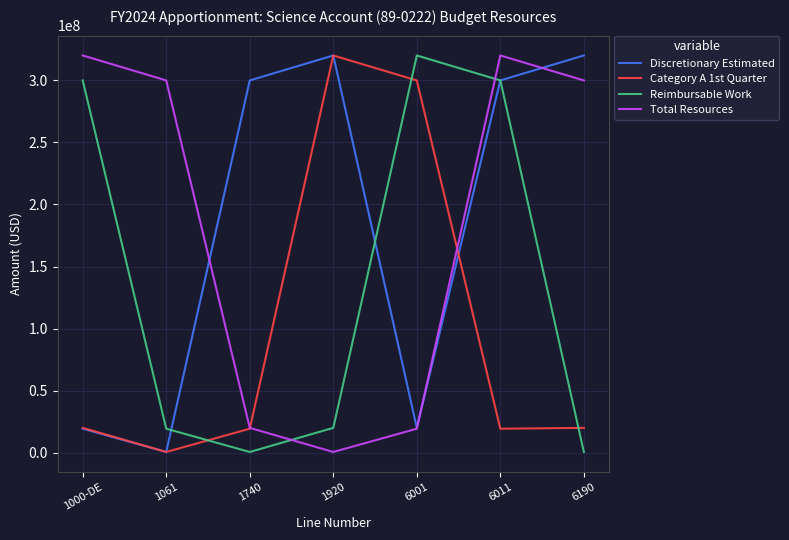

What is the highest value of the Discretionary Estimated series?

319960447